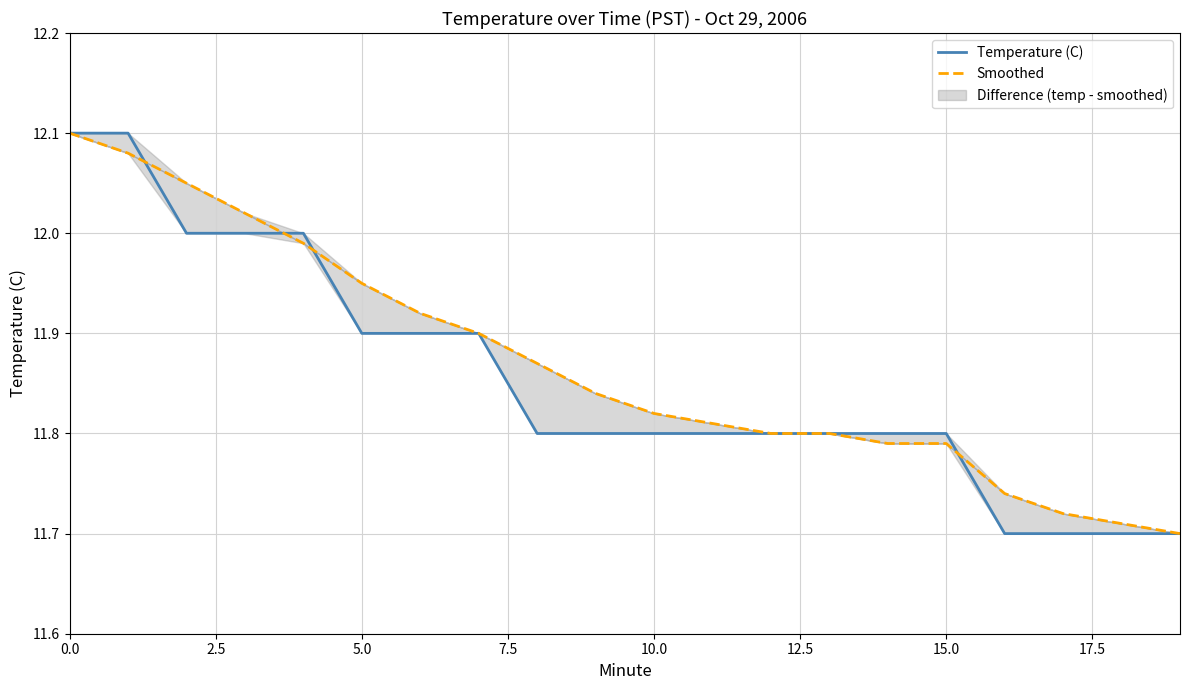

What is the difference between the maximum and second lowest values in the Smoothed series?

0.4